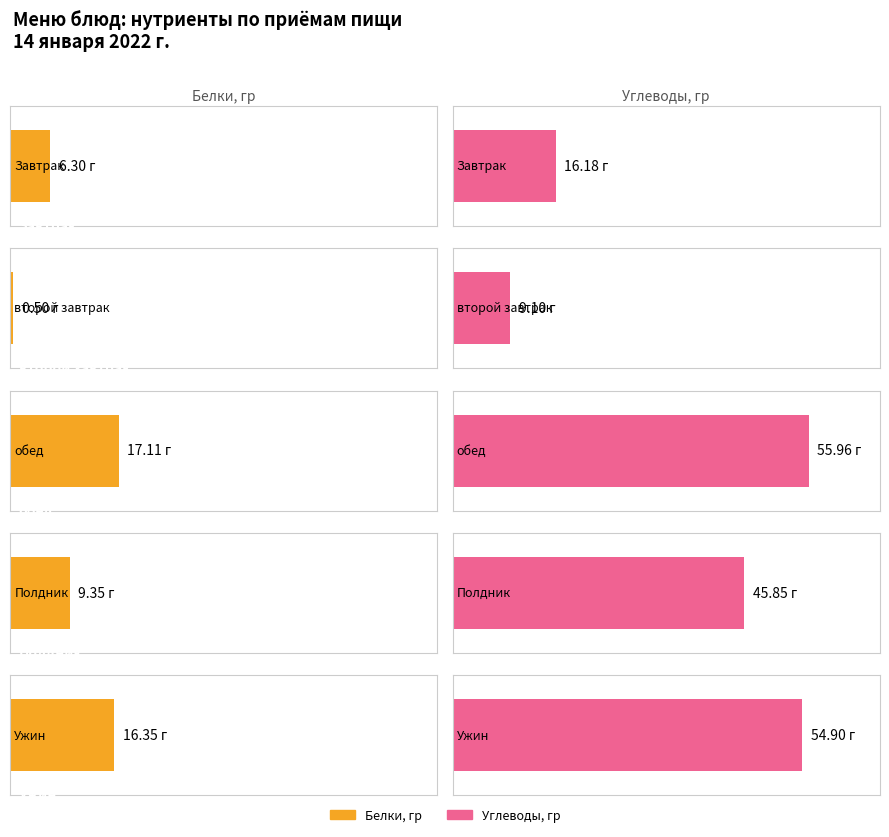

What is the lowest value of the Белки, гр series?

0.5